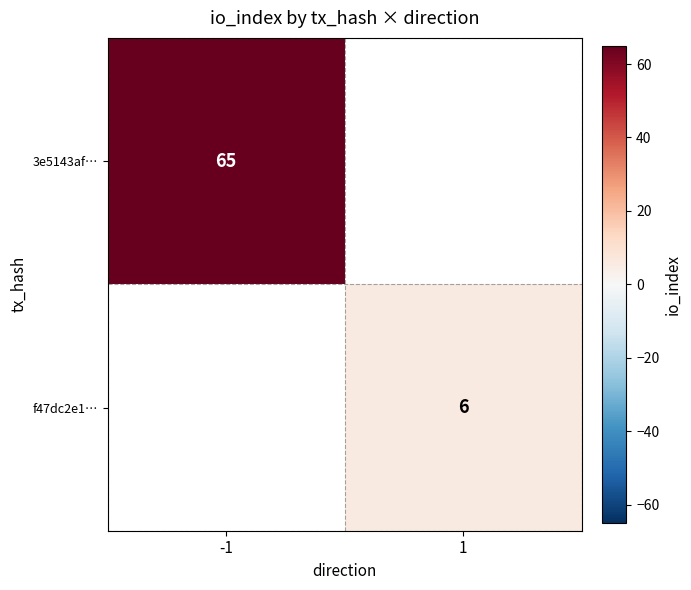

Is it true that f47dc2e1… equals 9 at 1?

False